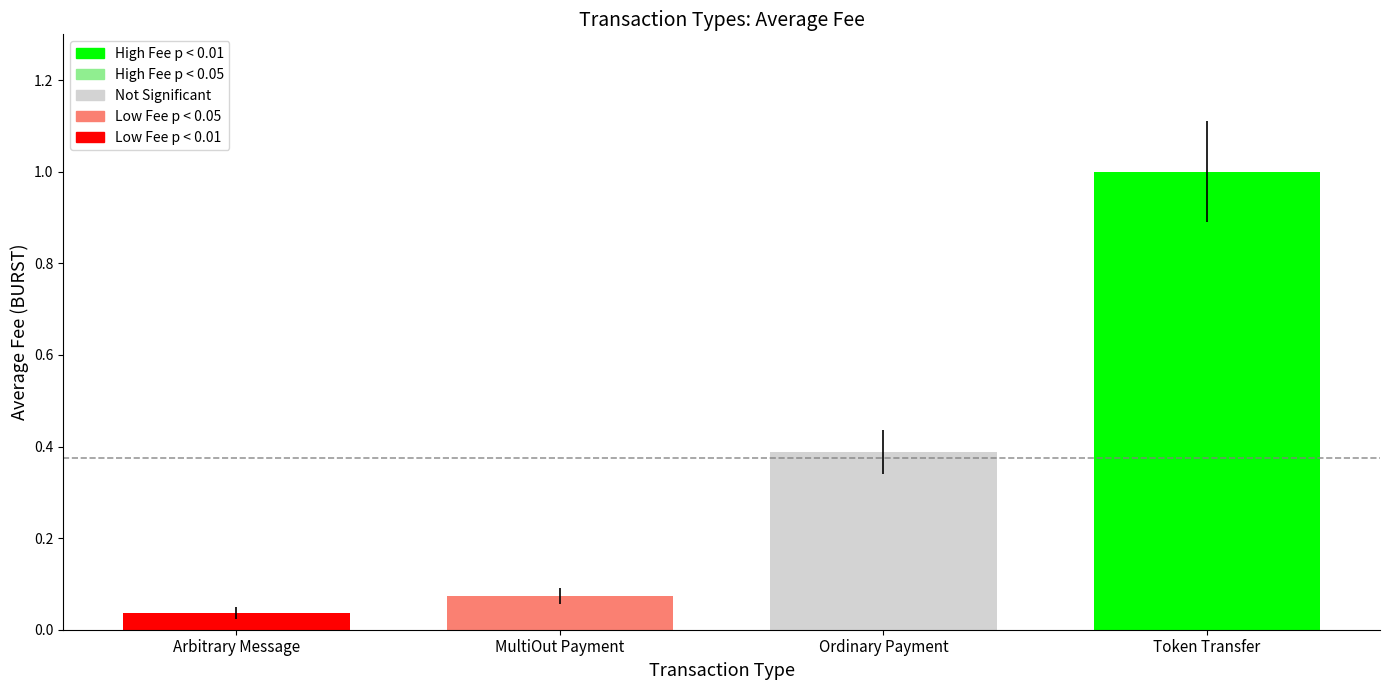

List the labels in order of value, smallest first.

Arbitrary Message, MultiOut Payment, Ordinary Payment, Token Transfer